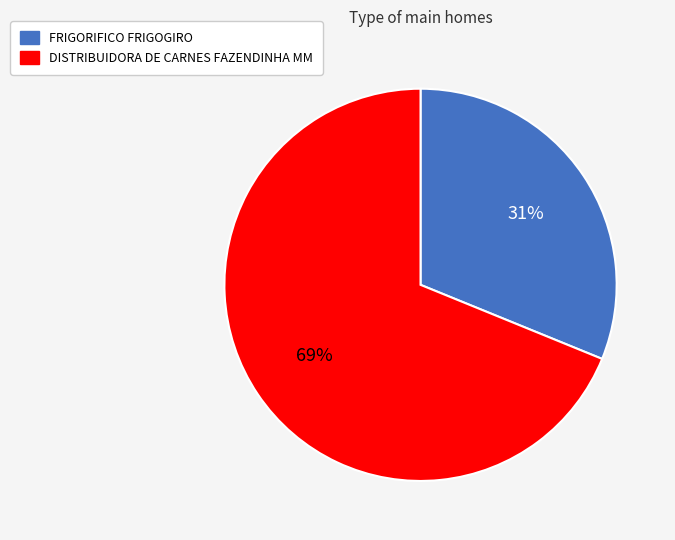

To the nearest percent, what portion does FRIGORIFICO FRIGOGIRO represent?

31%